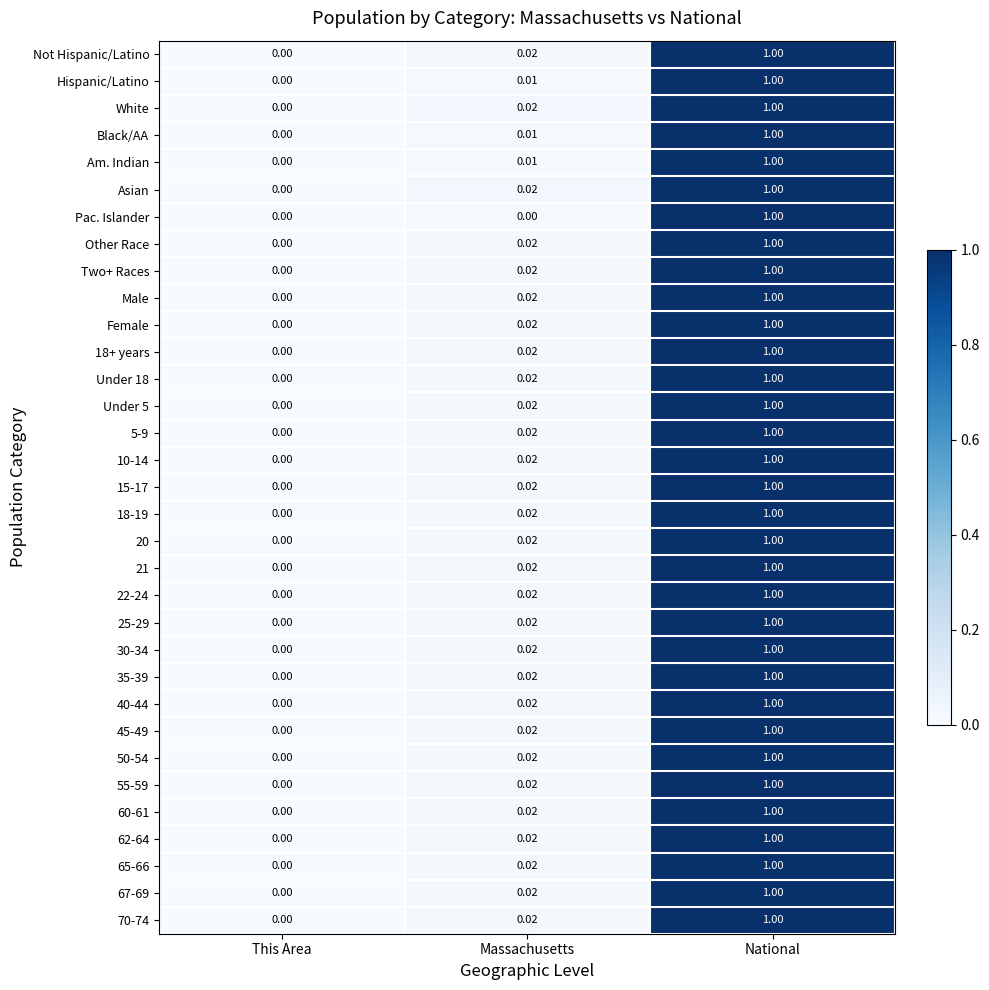

How many data points does each series have?

3